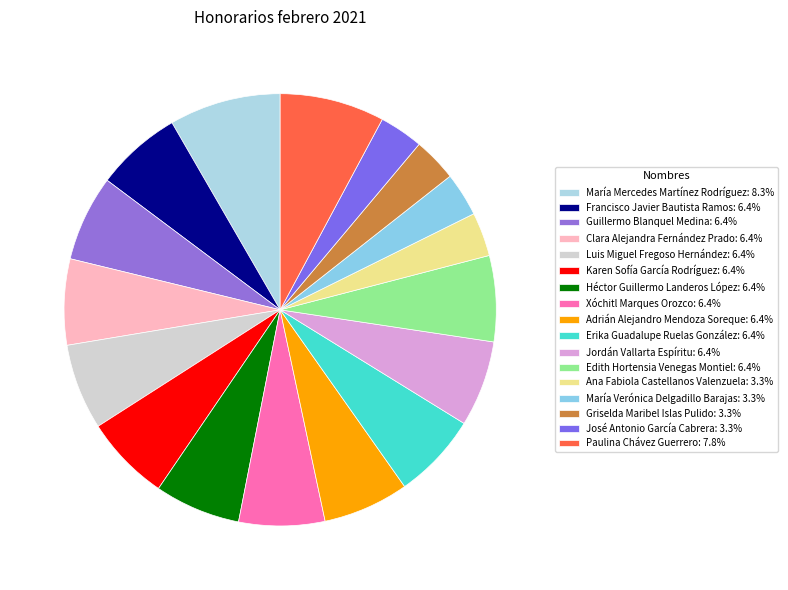

Does Ana Fabiola Castellanos Valenzuela represent more than half of the total?

No